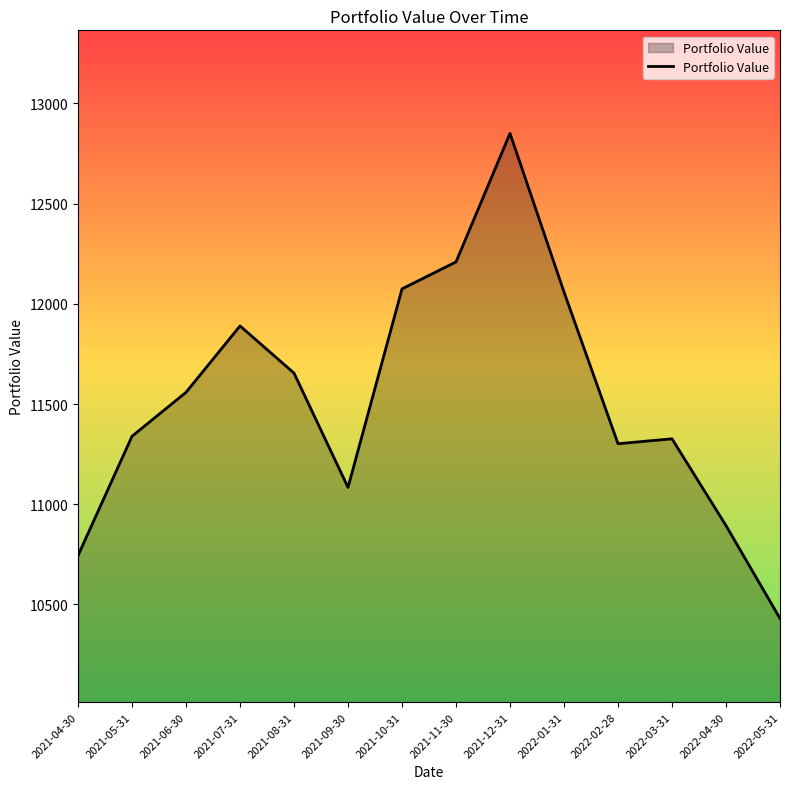

The value at 2022-04-30 is 16597.4. True or false?

False